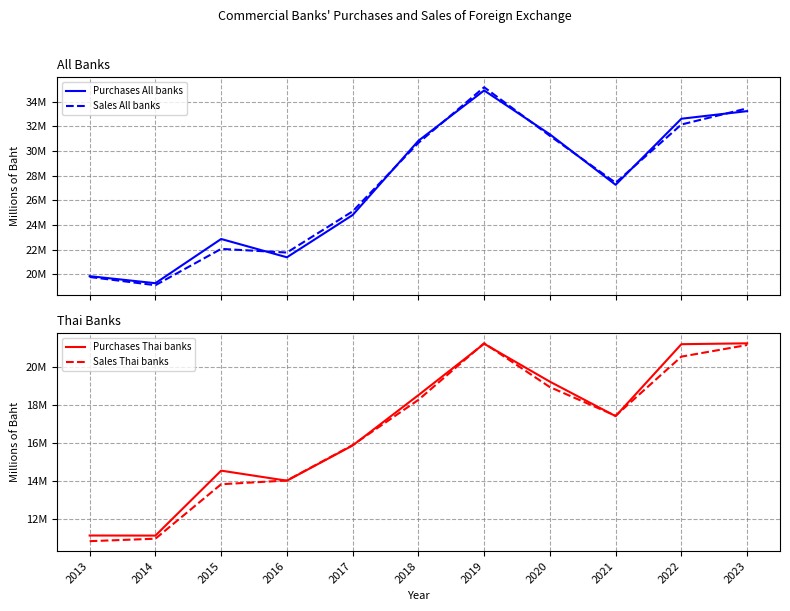

True or false: Sales All banks and Purchases Thai banks intersect in this chart.

False